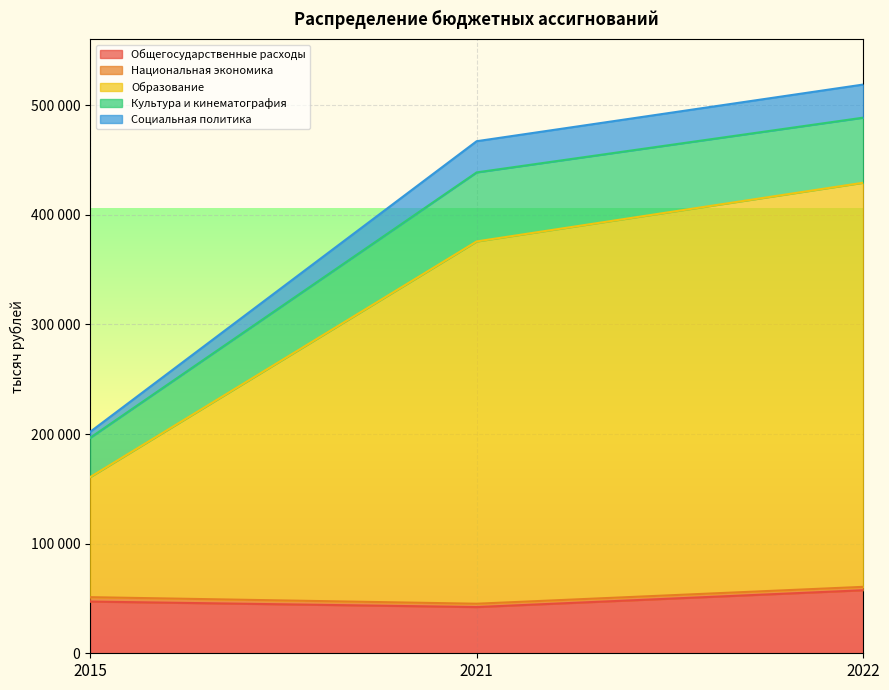

What is the highest value of the Общегосударственные расходы series?

57502.4